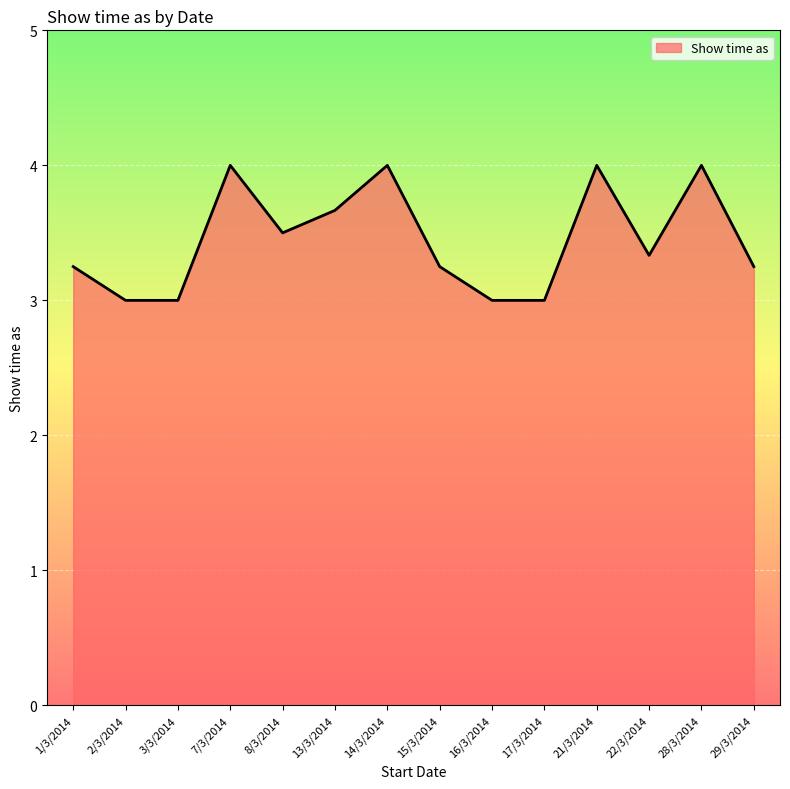

How many categories are shown in the chart?

14